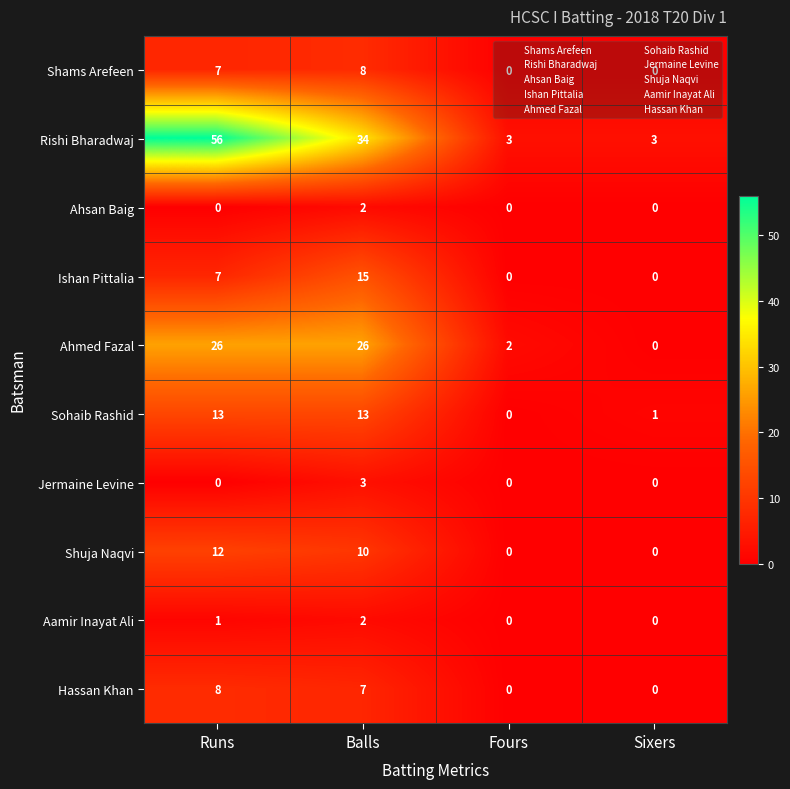

Which series has the widest spread of values?

Rishi Bharadwaj